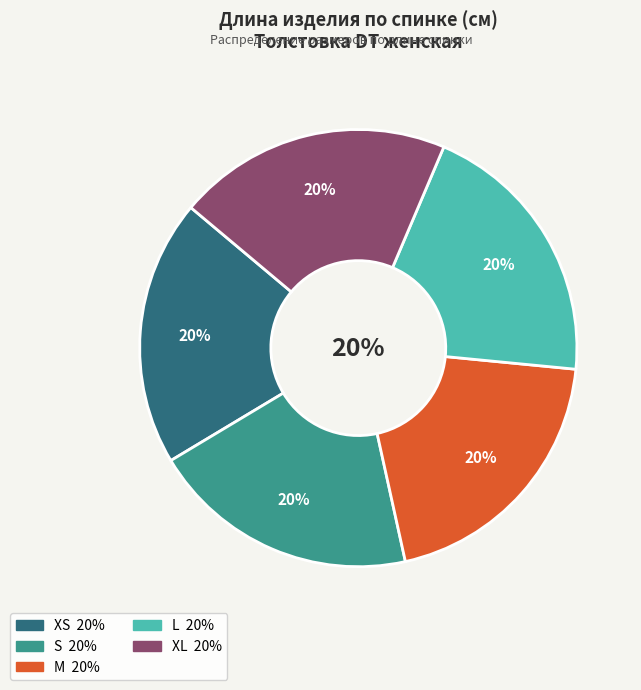

How many segments does this pie chart have?

5